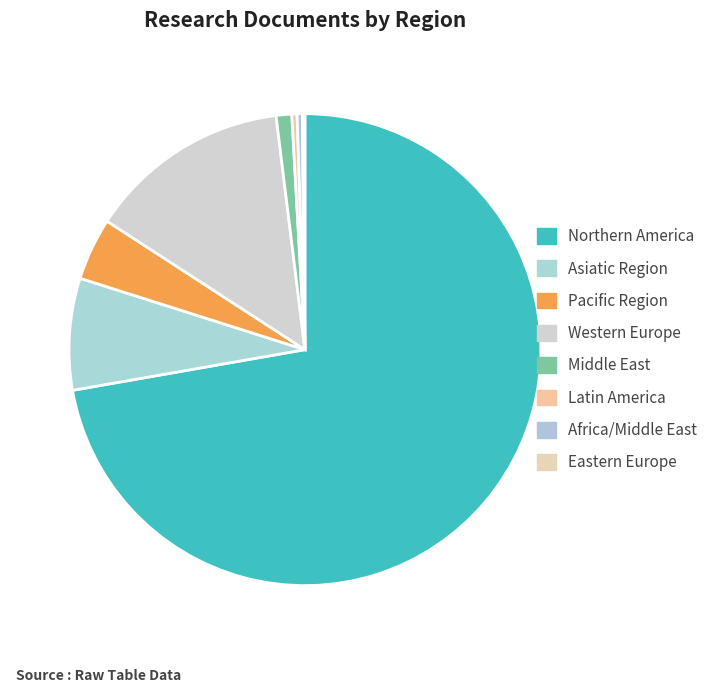

The Latin America slice represents 0% of the pie. True or false?

True